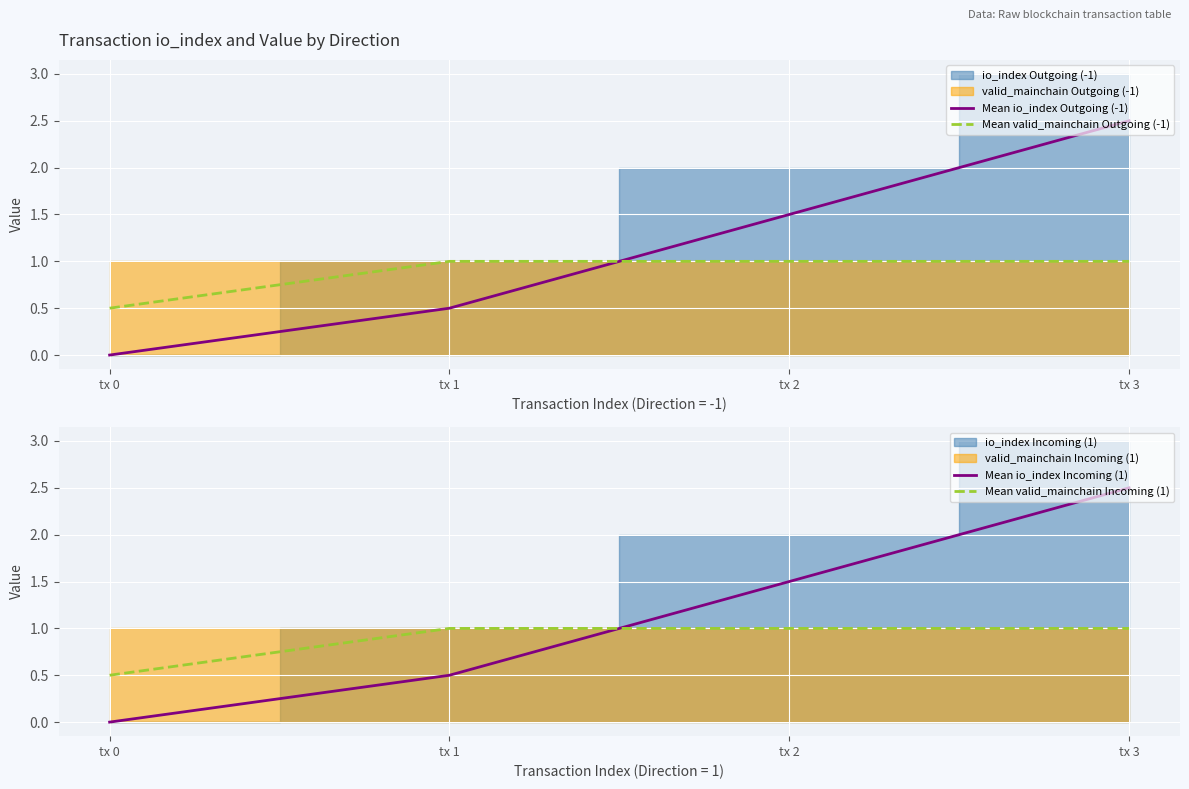

What is the value of the Mean io_index Outgoing (-1) point at the 2nd from the left?

0.5